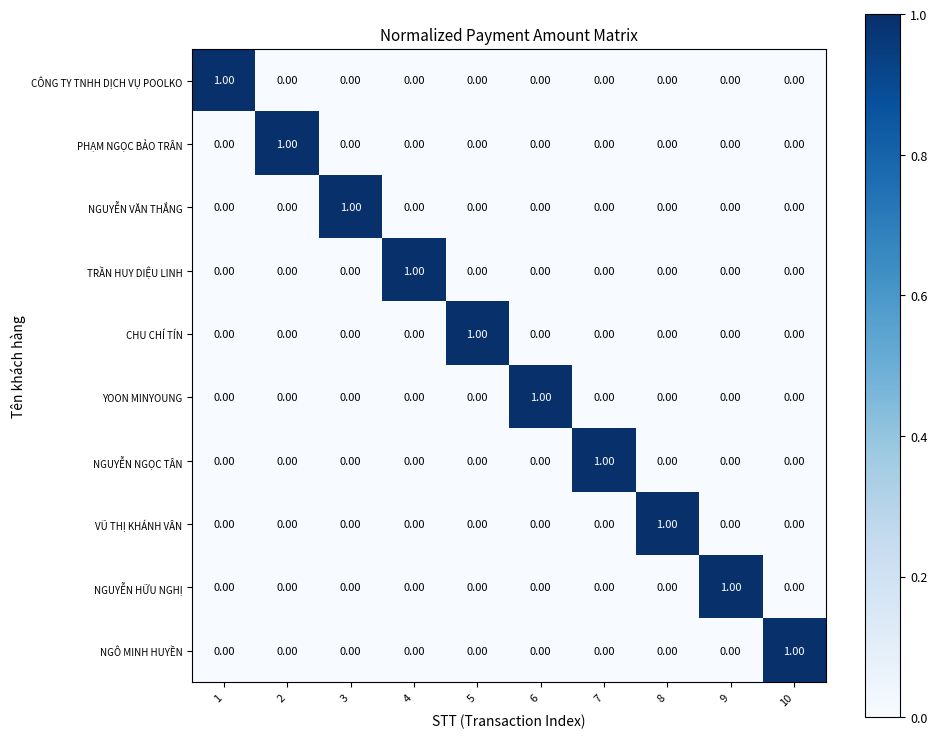

At how many categories does at least one series exceed 0?

10